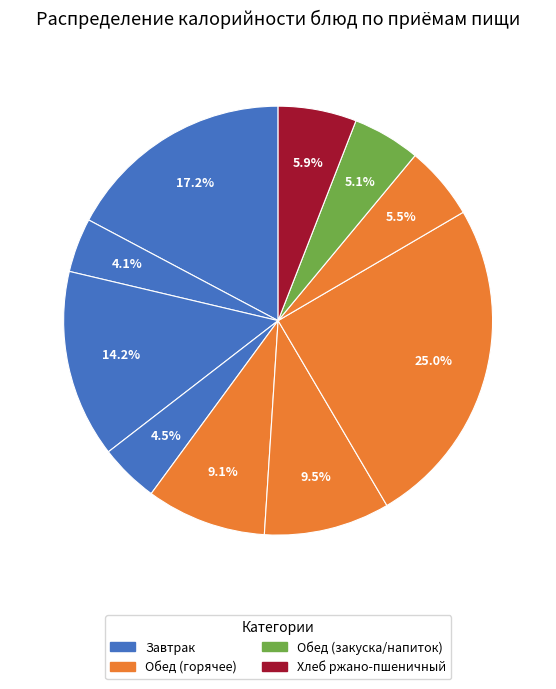

Count the number of slices in the pie.

10